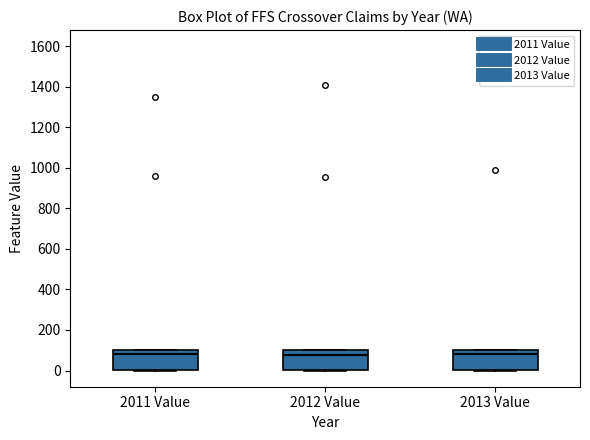

Reading left to right, transcribe this box plot: for each box, give where its median line is, the range the box spans, and where its two whiskers end, as read against the y-axis. The values are not printed on the chart, so give them approximately, as read against the axis.

2011 Value: median 80, box 0 to 100, whiskers 0 to 100
2012 Value: median 80, box 0 to 100, whiskers 0 to 100
2013 Value: median 80, box 0 to 100, whiskers 0 to 100